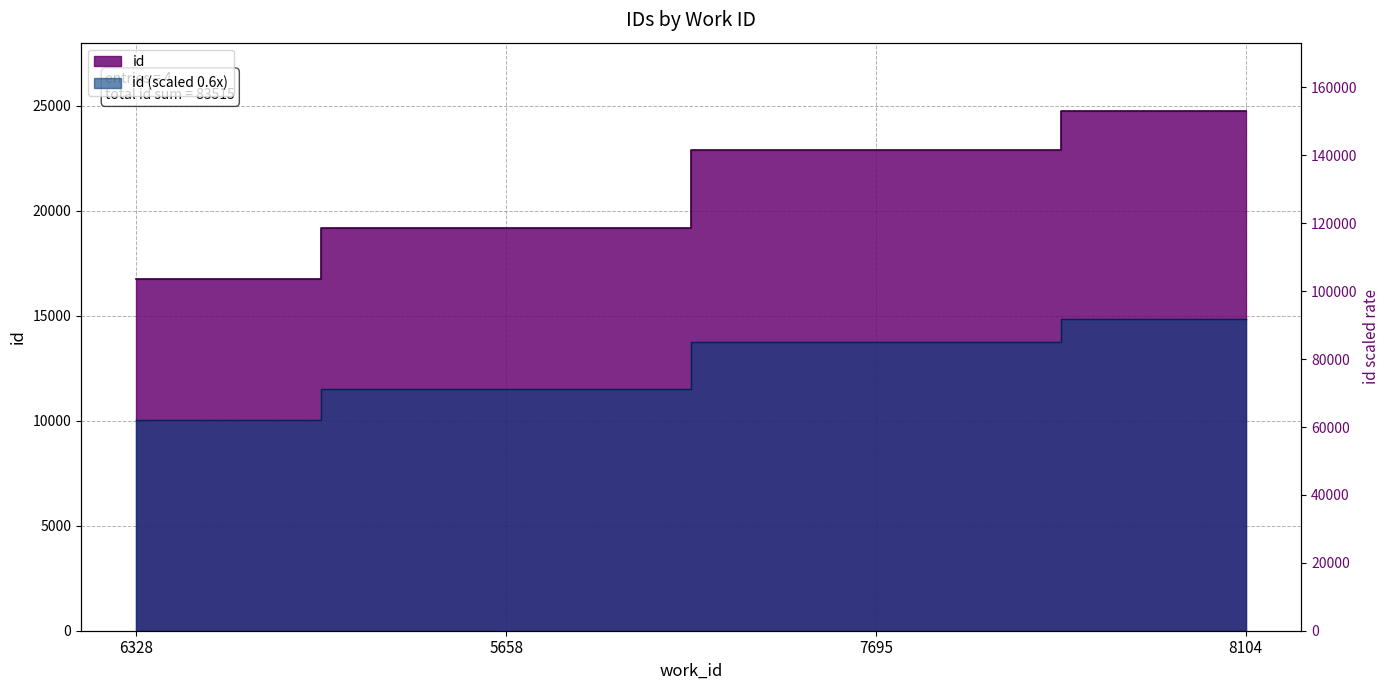

What is the difference between the values at 7695 and 5658?

3730